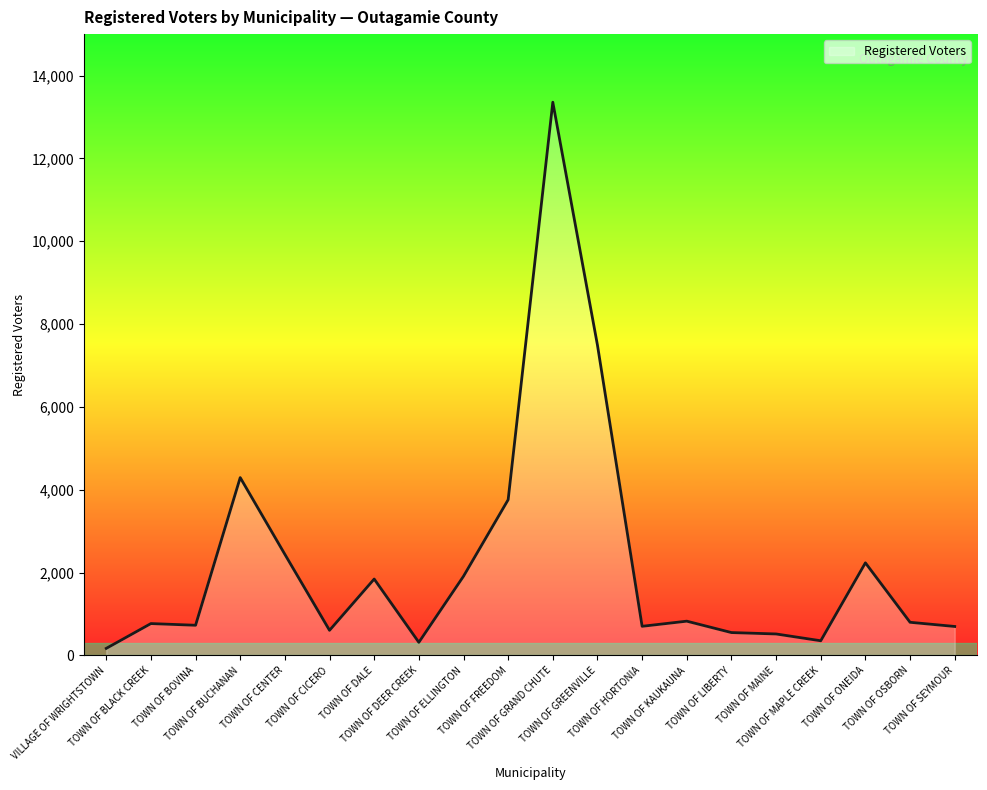

Which has a higher value, TOWN OF GRAND CHUTE or TOWN OF GREENVILLE?

TOWN OF GRAND CHUTE